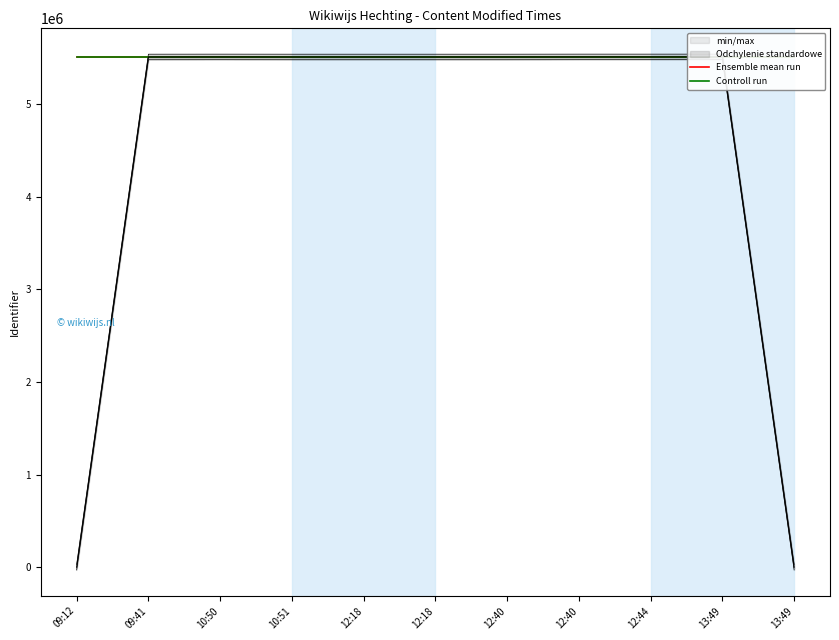

What is the spread (max minus min) of values at 12:40?

46